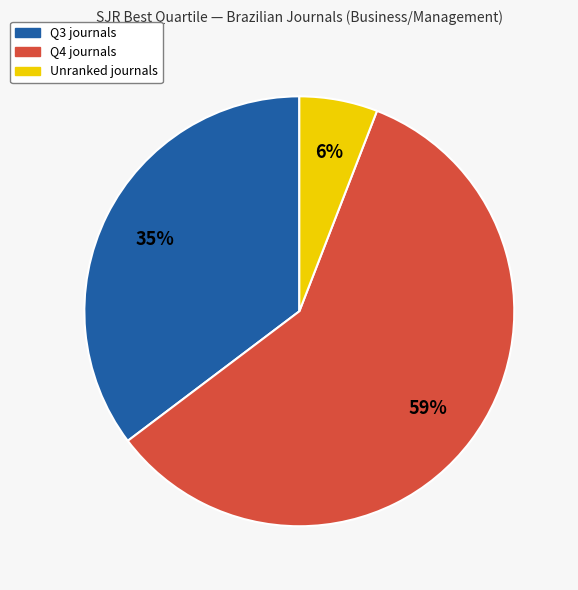

To the nearest percent, what is the average slice percentage?

33%